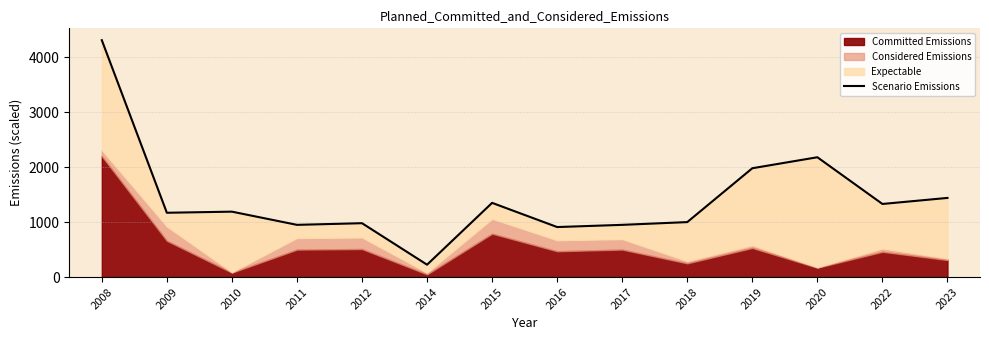

Which has a higher value, 2018 or 2023?

2023